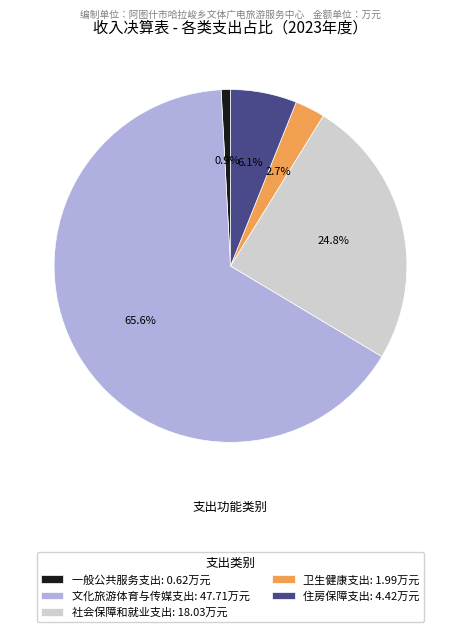

Is there a majority slice in this chart?

Yes